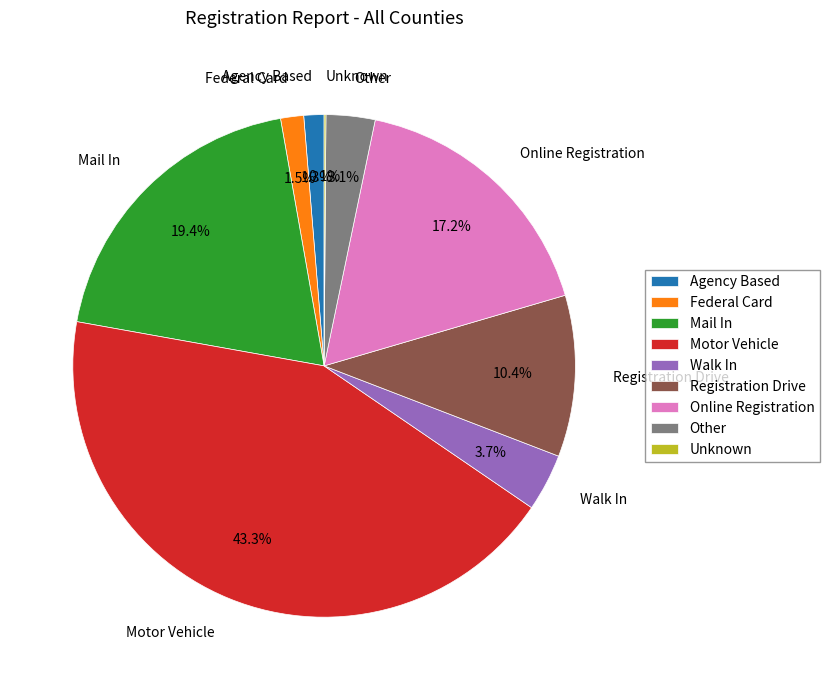

To the nearest percent, what is the difference between the Online Registration and Federal Card slice percentages?

16%